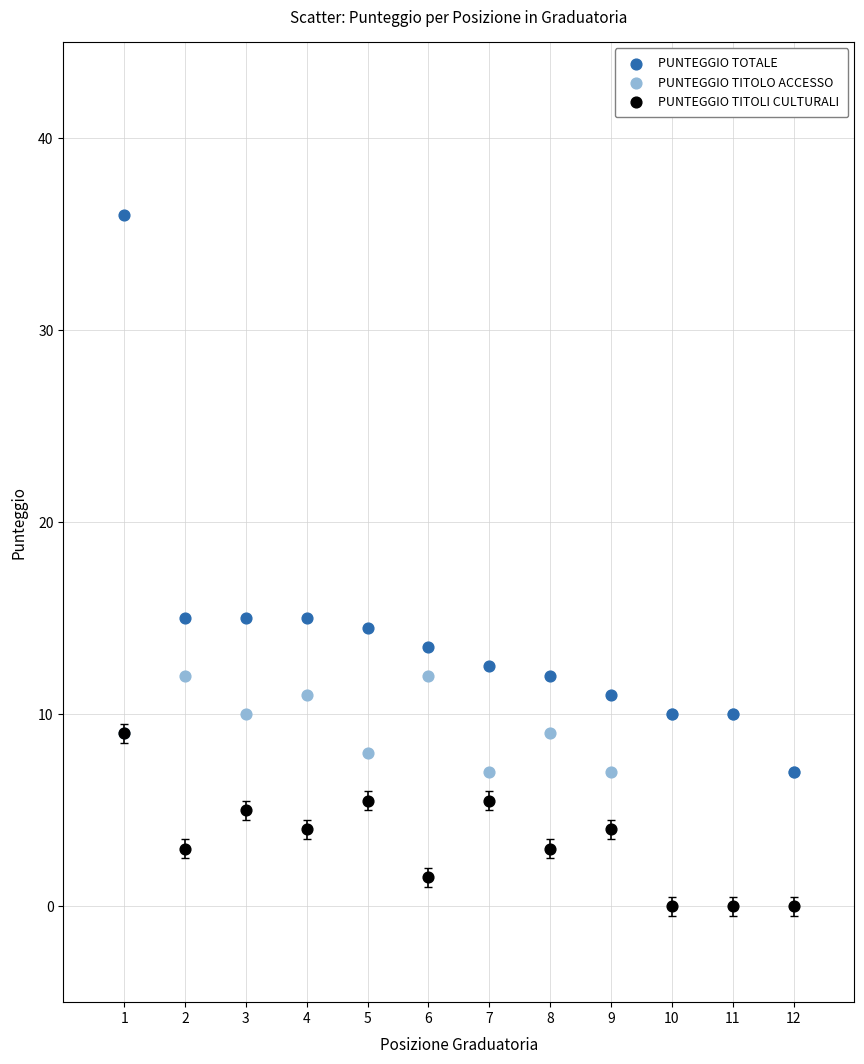

What are all the series names shown in the legend?

PUNTEGGIO TOTALE, PUNTEGGIO TITOLO ACCESSO, PUNTEGGIO TITOLI CULTURALI